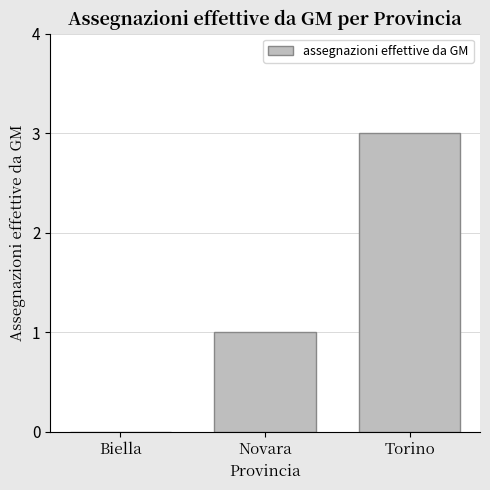

What is the maximum value shown in the chart?

3